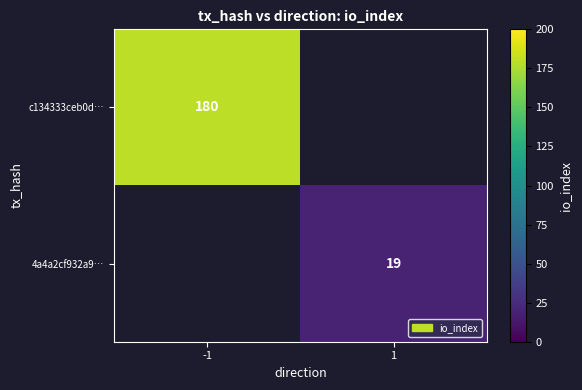

Is it true that c134333ceb0d… equals 273.1 at -1?

False